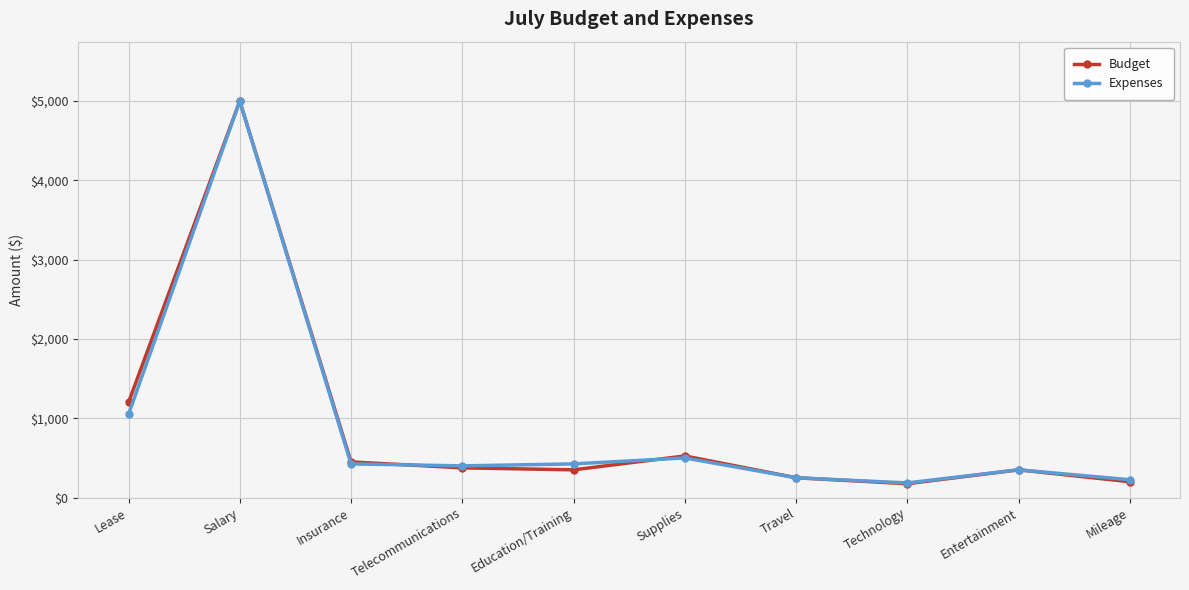

What is the spread (max minus min) of values at Telecommunications?

25